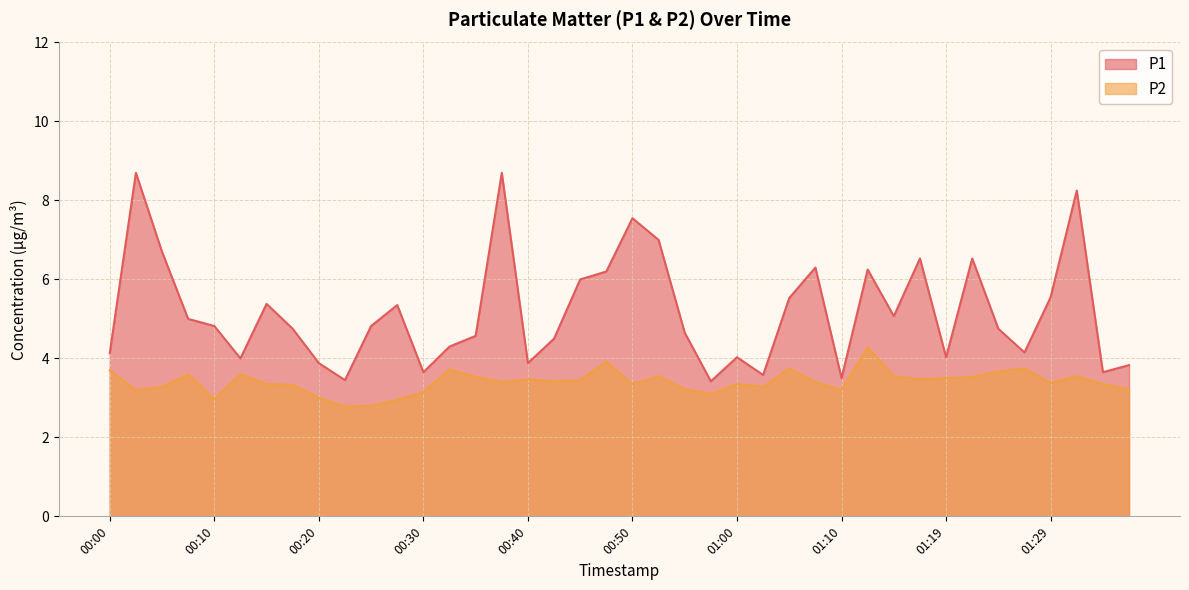

List the series in order of their overall mean, lowest first.

P2, P1